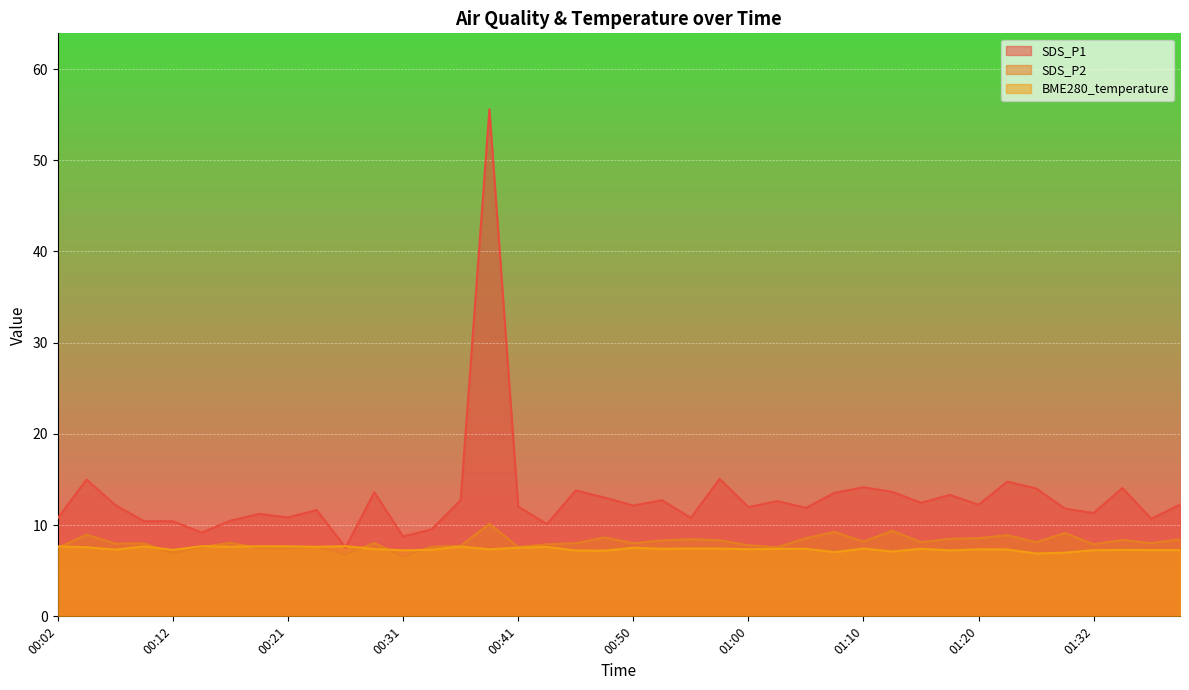

True or false: SDS_P2 has more than 0 interior local peaks.

True